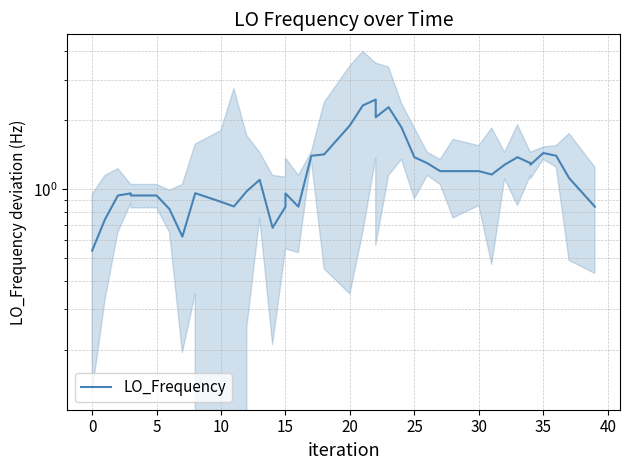

What is the difference between the second highest and minimum values?

1.8